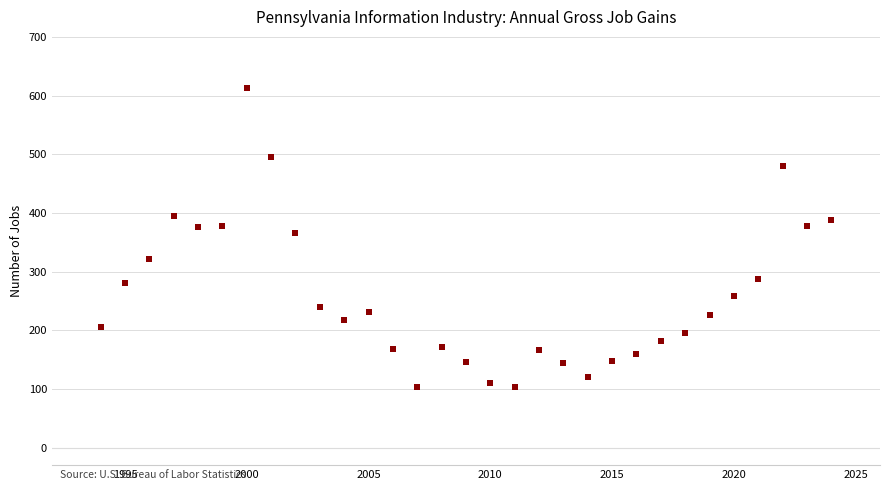

What is the range of Y values (max minus min)?

510